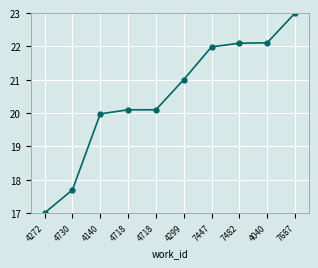

Approximately how many times larger is the value at 7447 compared to 4272?

1.3